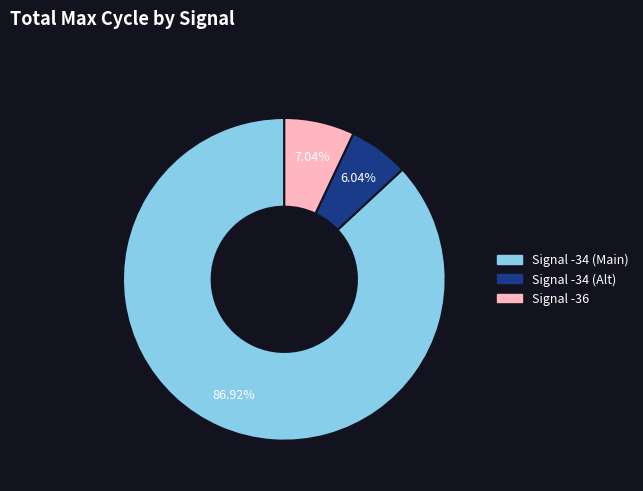

Is there any slice that represents more than half of the pie?

Yes